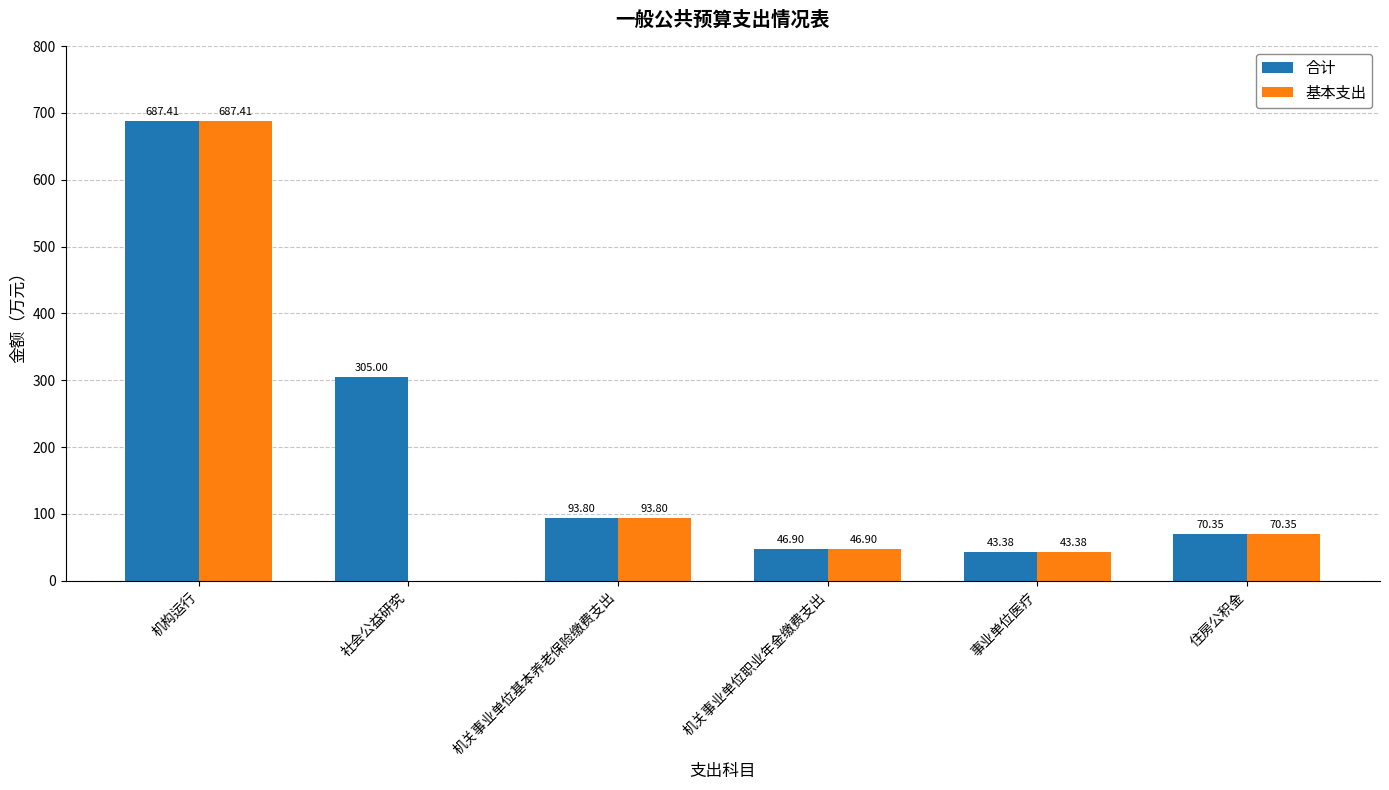

What is the sum of the 基本支出 values at 机关事业单位职业年金缴费支出 and 机构运行?

734.3